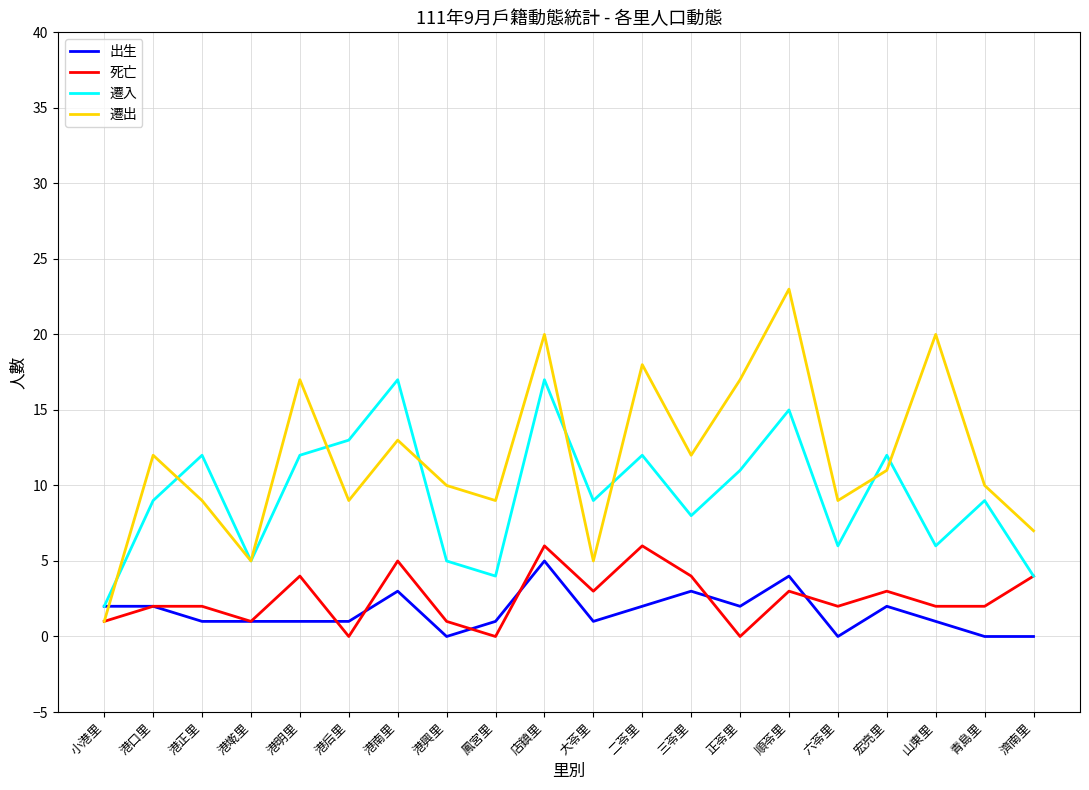

The 遷入 series shows 8 at 三苓里. True or false?

True